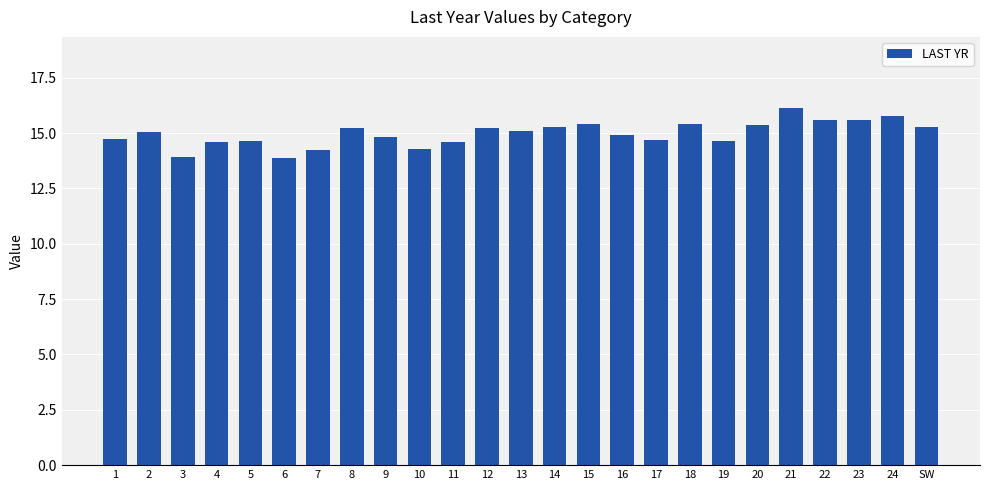

What is the maximum value shown in the chart?

16.1